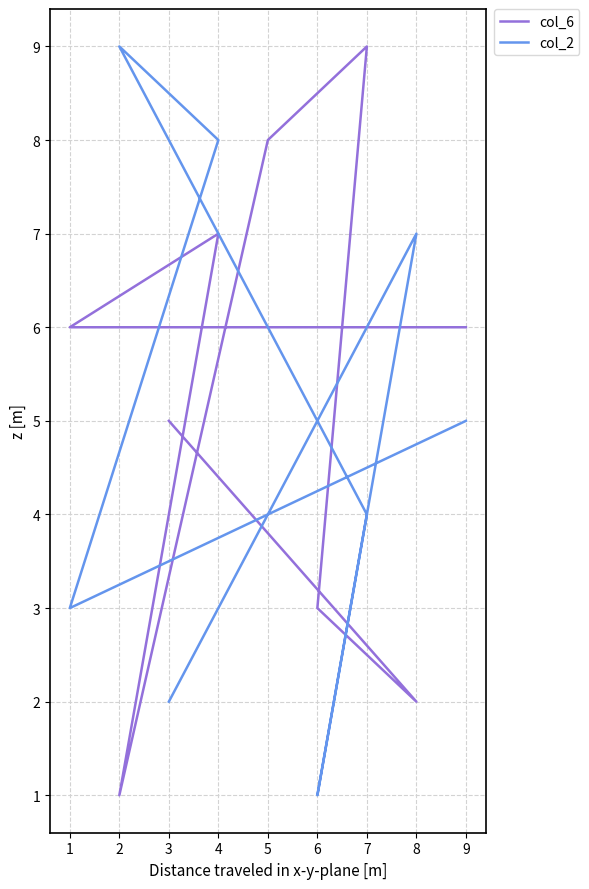

How many data points does each series have?

9